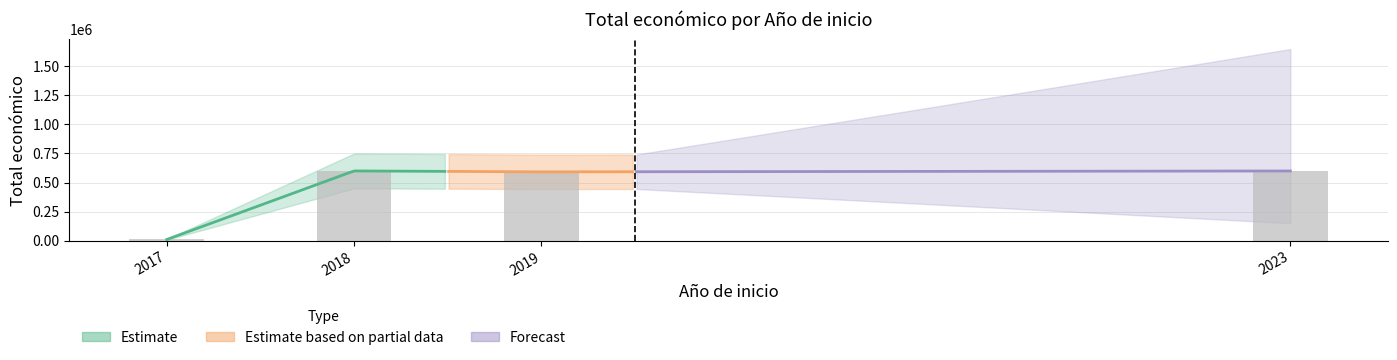

Read the value at 2017.

10000